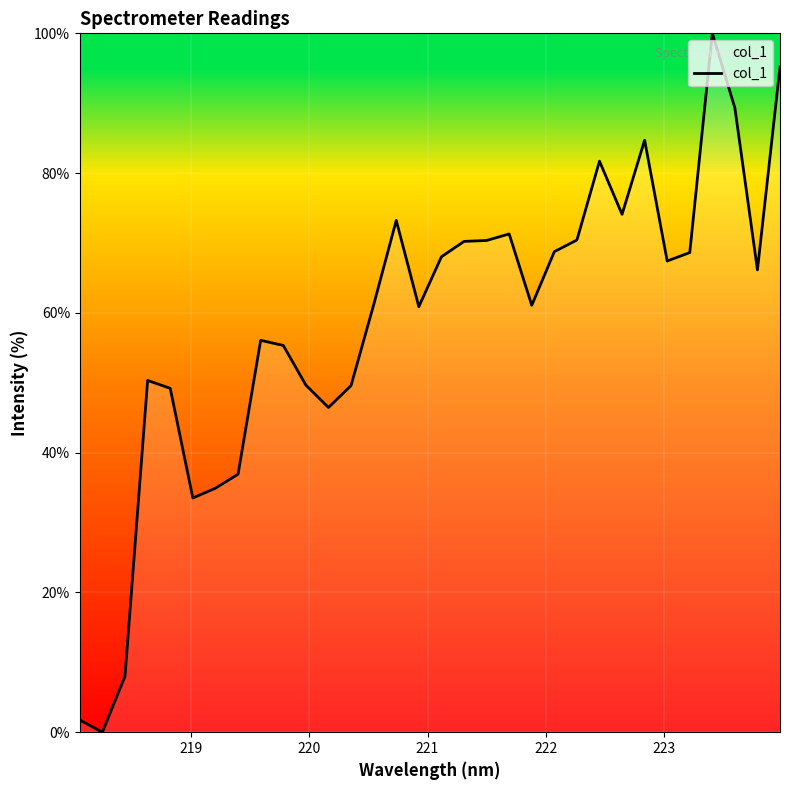

Does the chart have visible grid lines?

Yes